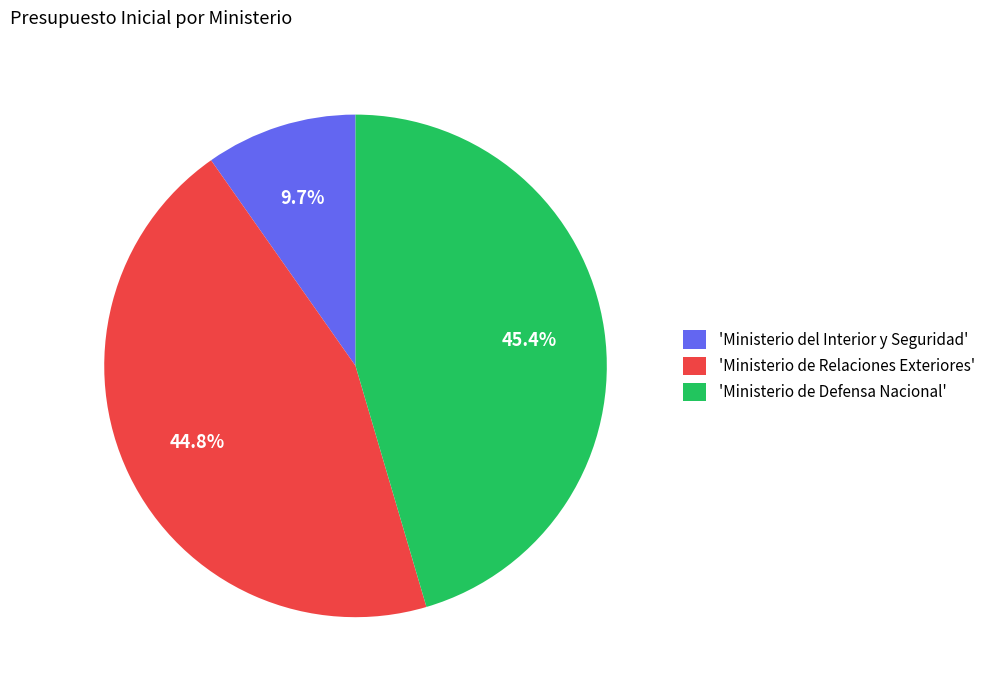

Does any single category account for the majority?

No